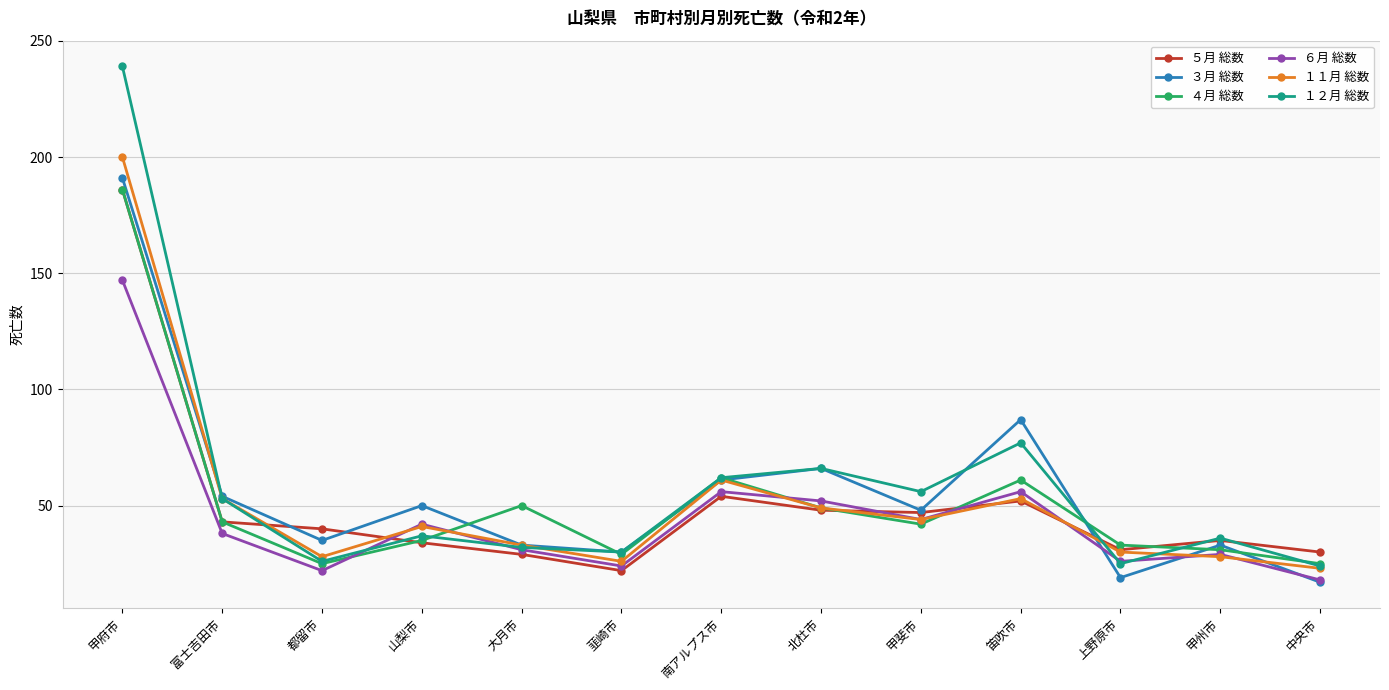

Reading right to left, list all the values displayed in this chart.

５月 総数: 30	35	31	52	47	48	54	22	29	34	40	43	186
３月 総数: 17	33	19	87	48	66	61	30	33	50	35	54	191
４月 総数: 25	31	33	61	42	49	62	29	50	35	25	43	186
６月 総数: 18	29	26	56	44	52	56	24	31	42	22	38	147
１１月 総数: 23	28	30	53	44	49	61	26	33	41	28	53	200
１２月 総数: 24	36	25	77	56	66	62	30	32	37	26	53	239